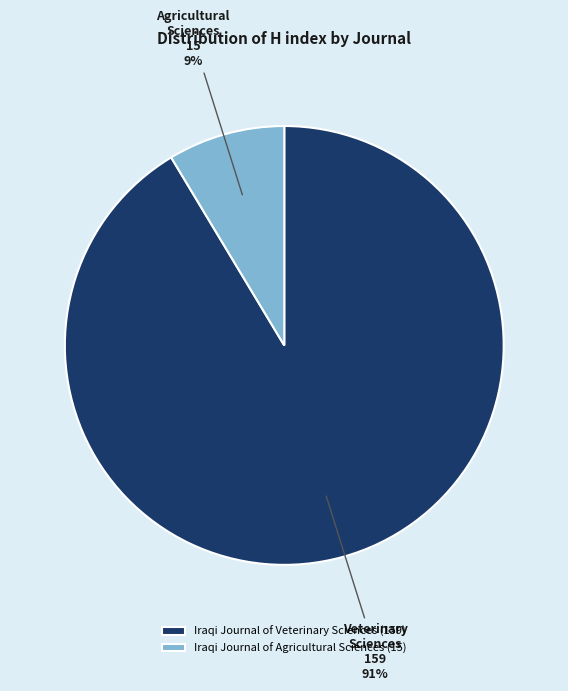

How many segments does this pie chart have?

2